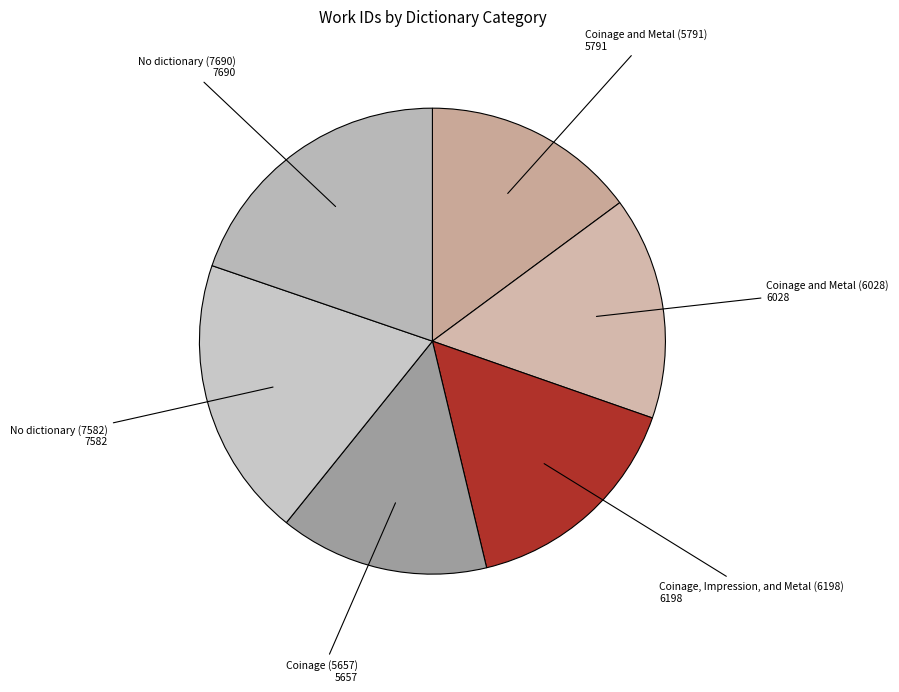

Is No dictionary (7582) the majority of the pie?

No